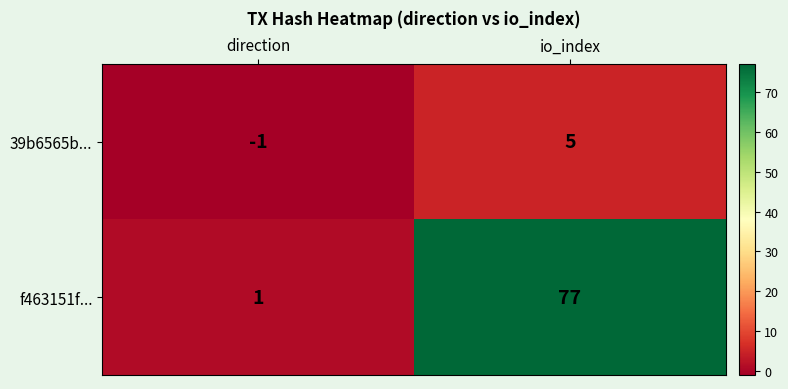

What is the sum of the f463151f... values at direction and io_index?

78